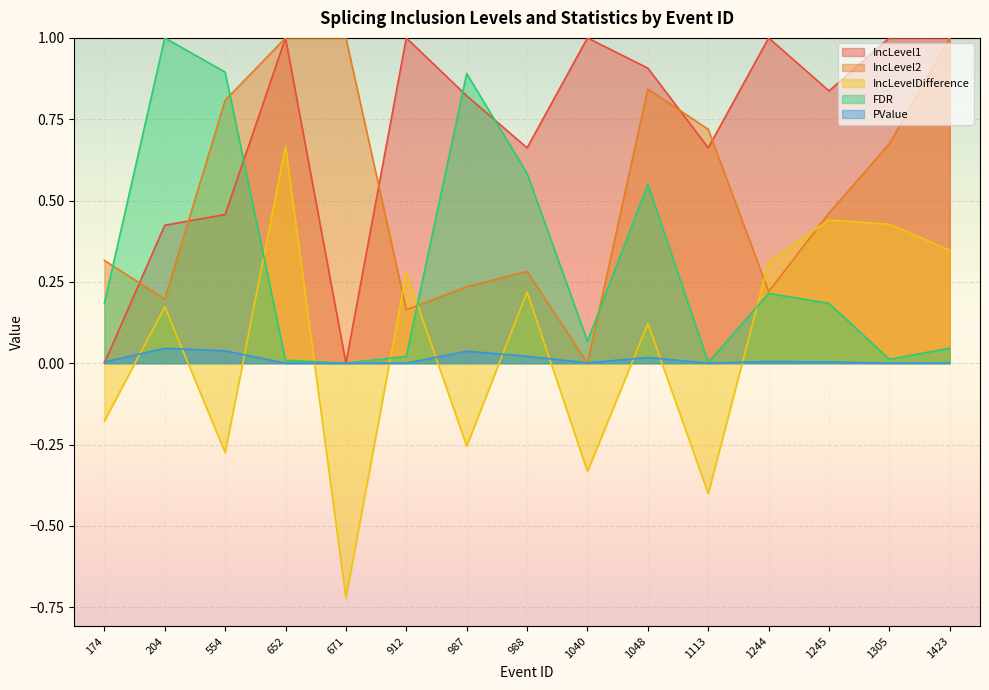

Which category has the lowest value in the IncLevelDifference series?

671